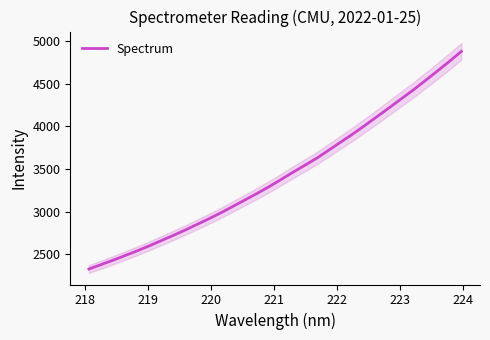

What is the maximum value shown in the chart?

4877.8